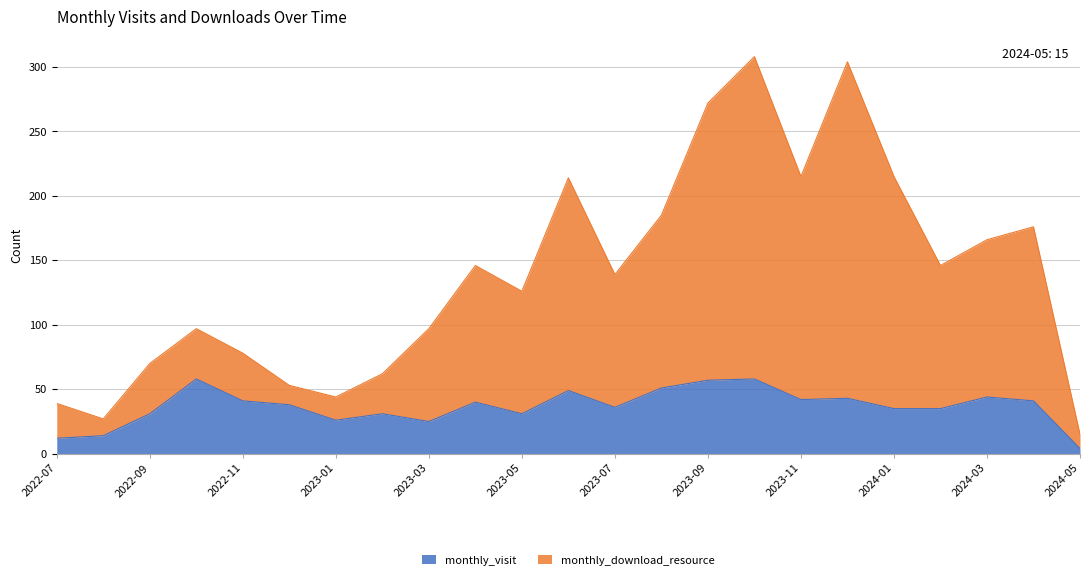

Does the chart display data point markers on the line(s)?

No